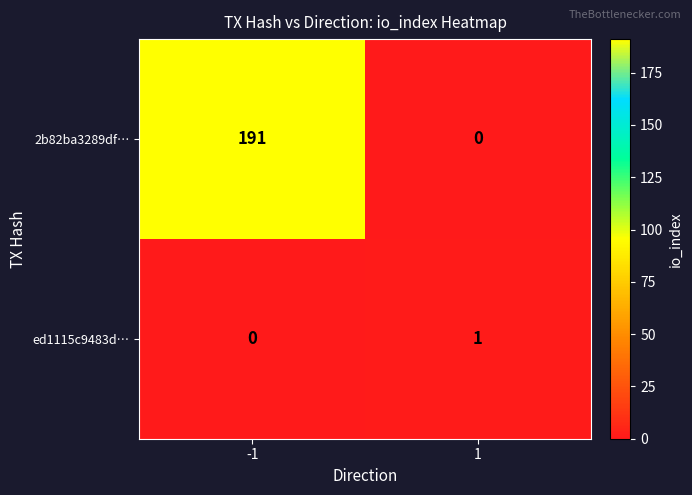

What is the maximum value shown in the chart?

191